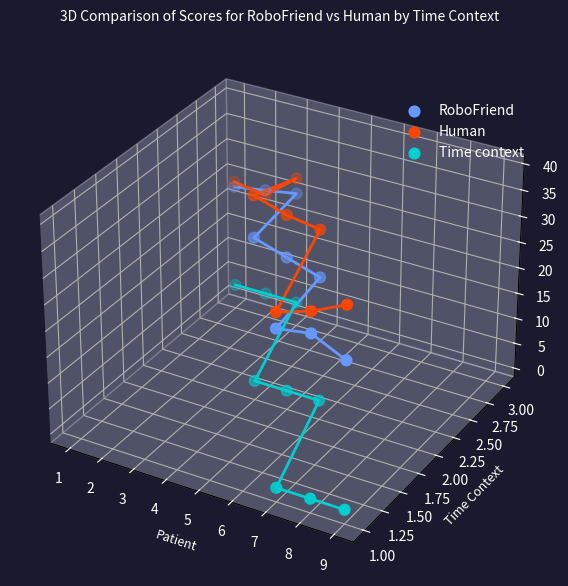

Which series contains the highest Y value?

Human